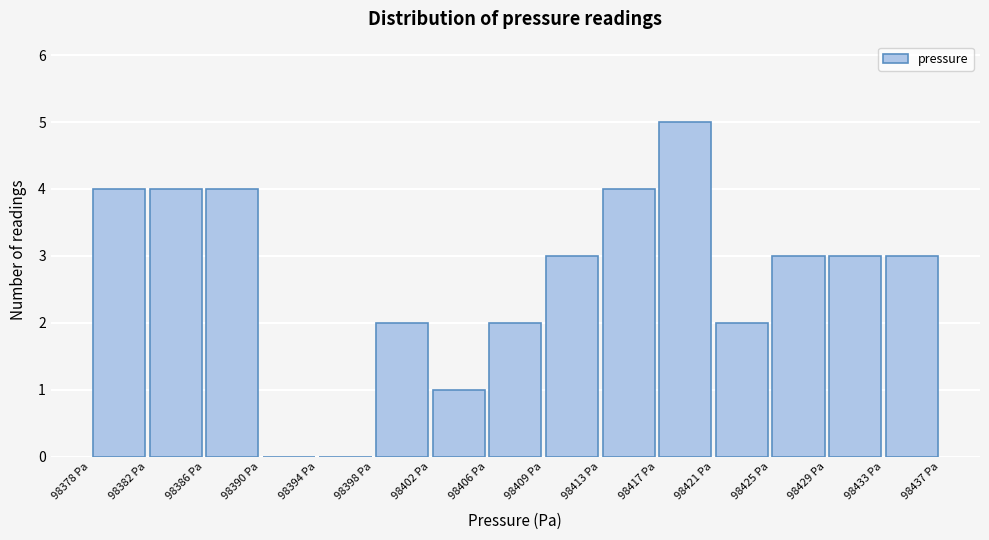

Over which range of the x-axis is the bar tallest?

98417.5 to 98421.0